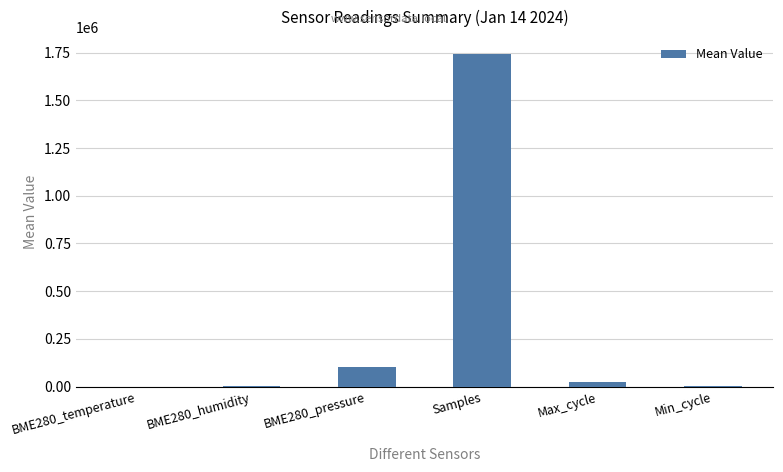

True or false: the data shows 159555.3 at BME280_pressure.

False